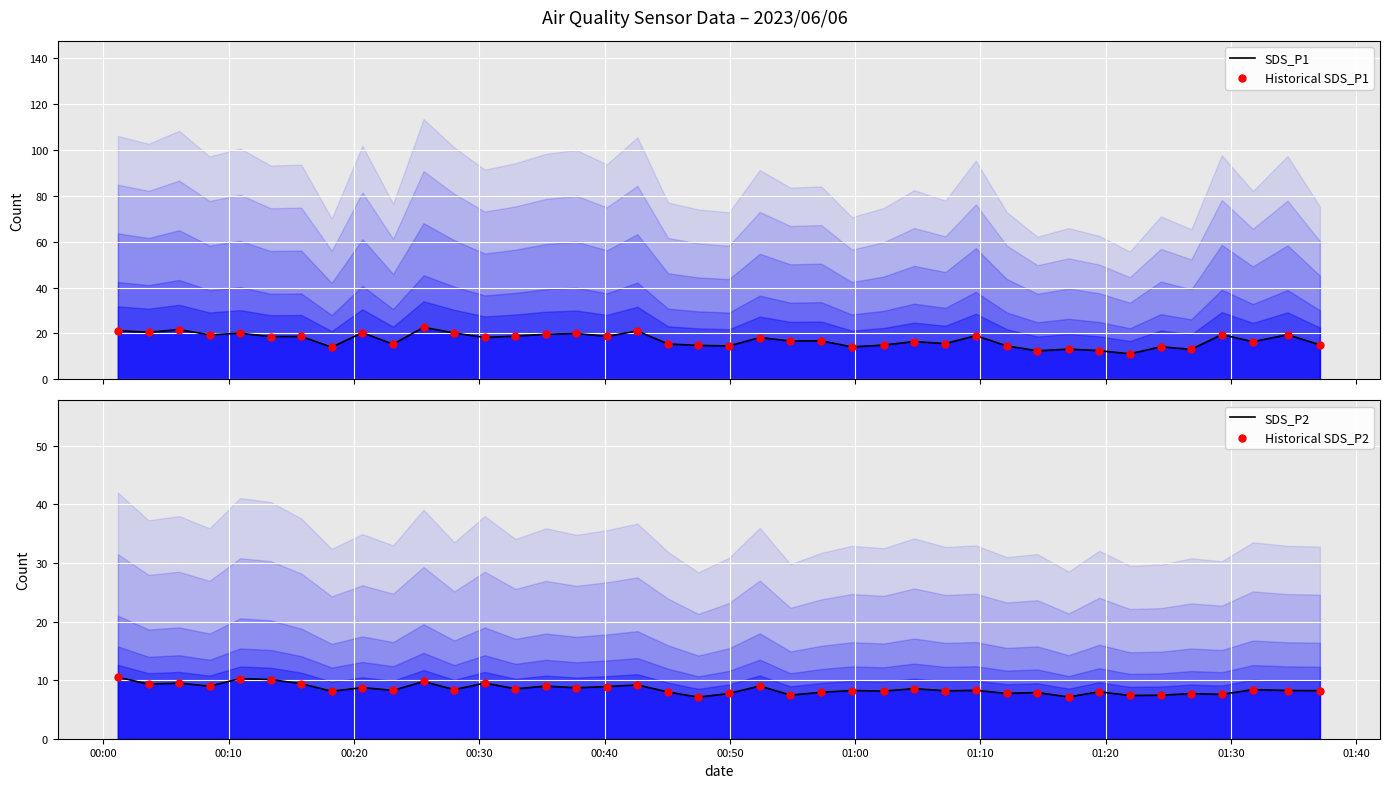

What are all the series names shown in the legend?

SDS_P1, Historical SDS_P1, SDS_P2, Historical SDS_P2